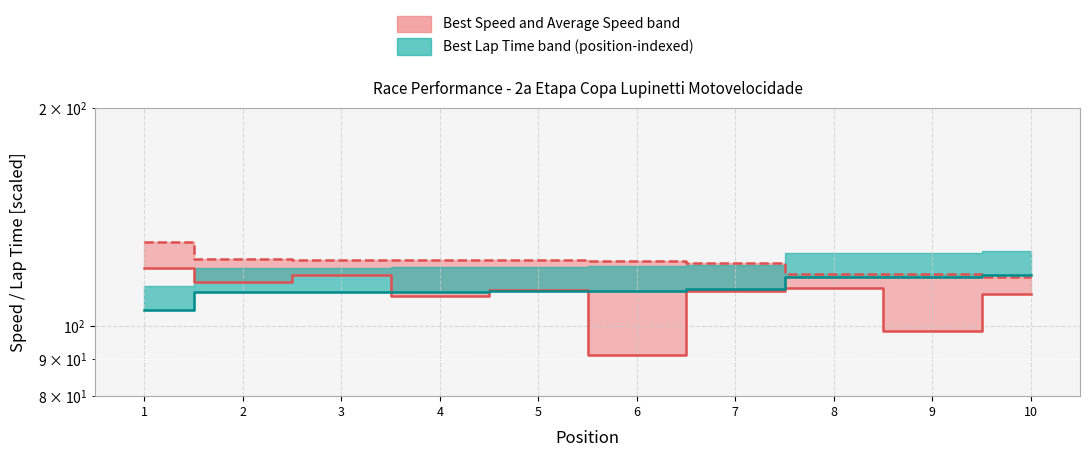

What is the value of the 1st point from the left?

120.2